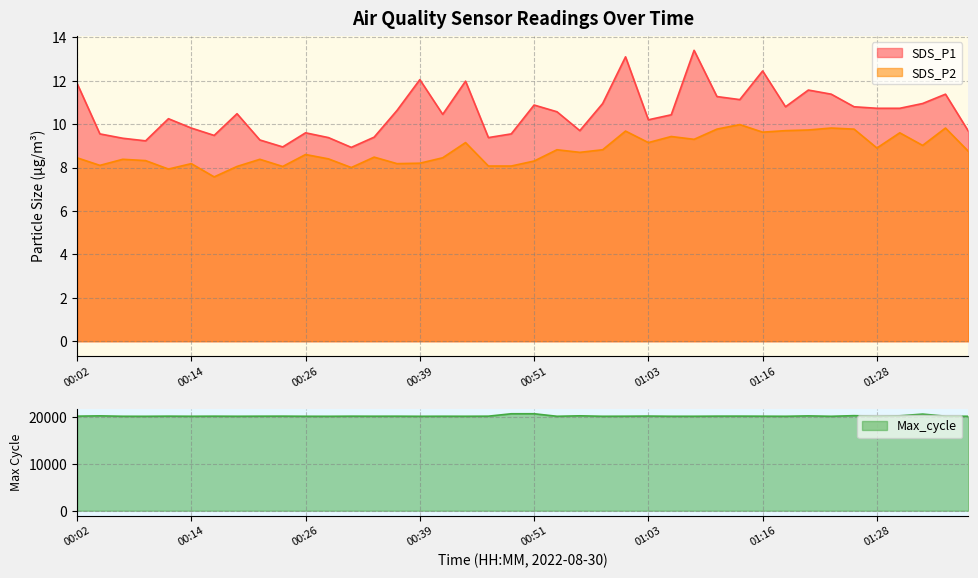

What is the value of the Max_cycle point at the 31st from the left?

20223.0